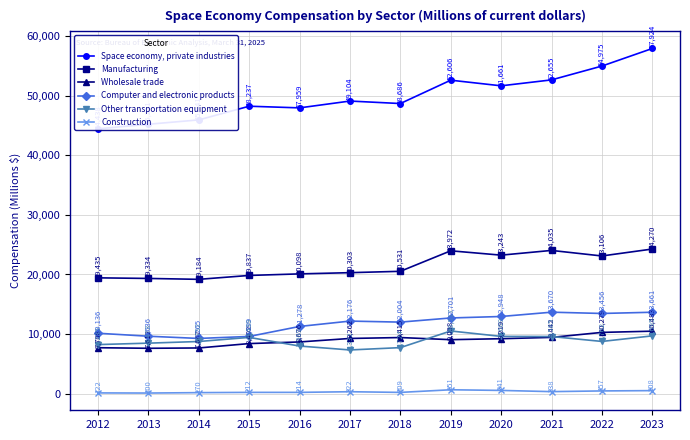

At which label is Space economy, private industries closest to 51181?

2020